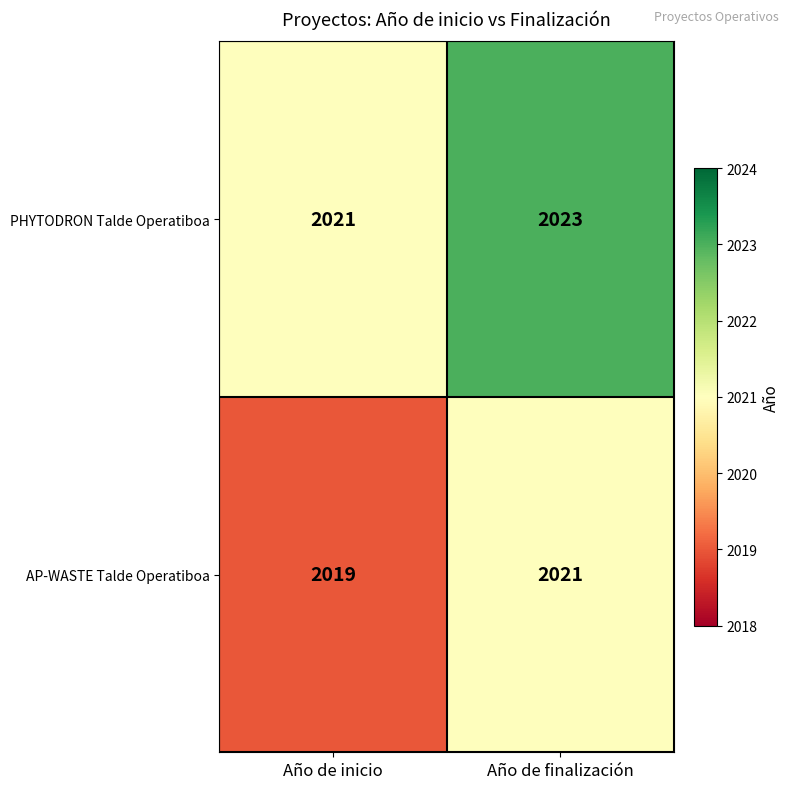

List the series in order of their overall mean, highest first.

PHYTODRON Talde Operatiboa, AP-WASTE Talde Operatiboa